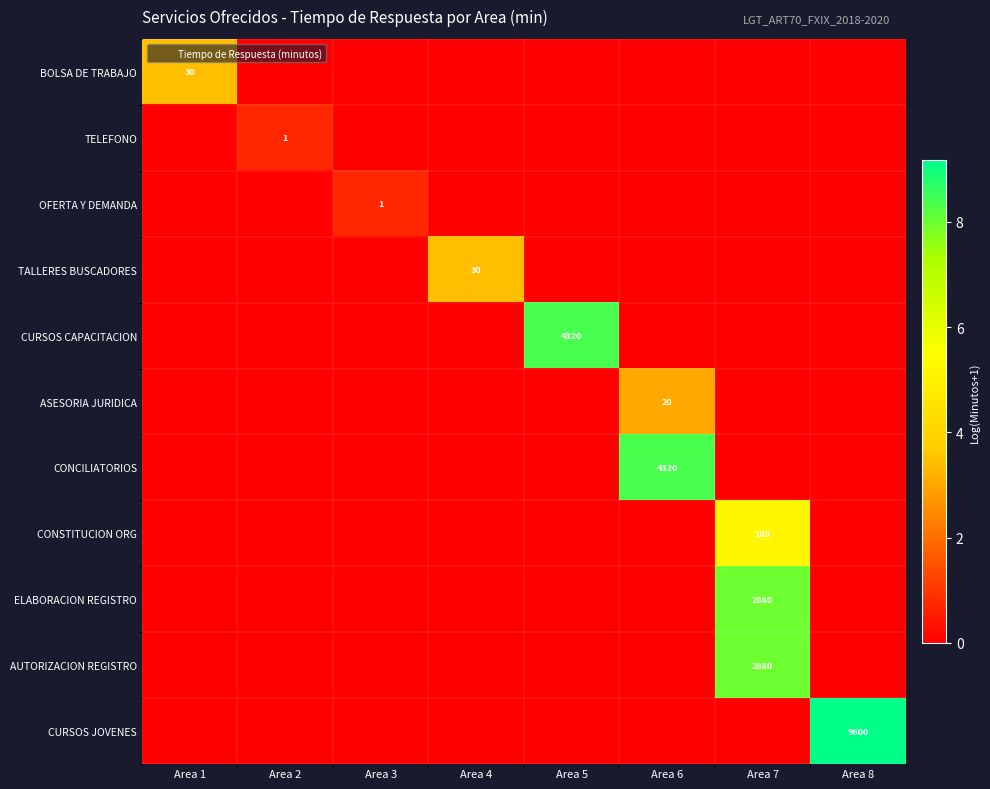

Which series has the largest range (max minus min)?

CURSOS JOVENES